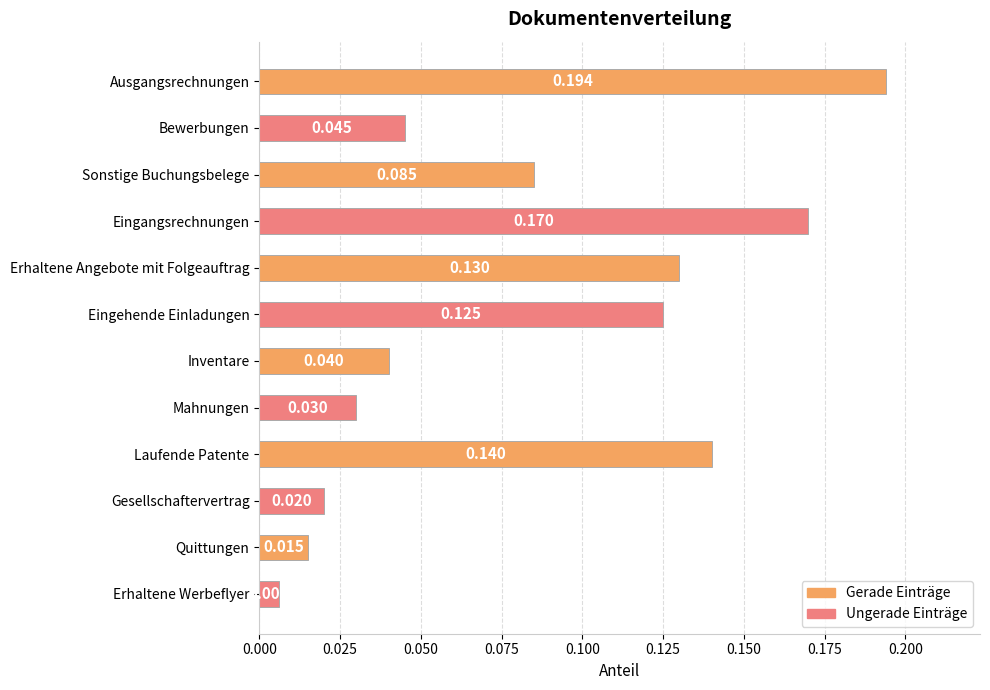

List the labels in order of value, smallest first.

Erhaltene Werbeflyer, Quittungen, Gesellschaftervertrag, Mahnungen, Inventare, Bewerbungen, Sonstige Buchungsbelege, Eingehende Einladungen, Erhaltene Angebote mit Folgeauftrag, Laufende Patente, Eingangsrechnungen, Ausgangsrechnungen